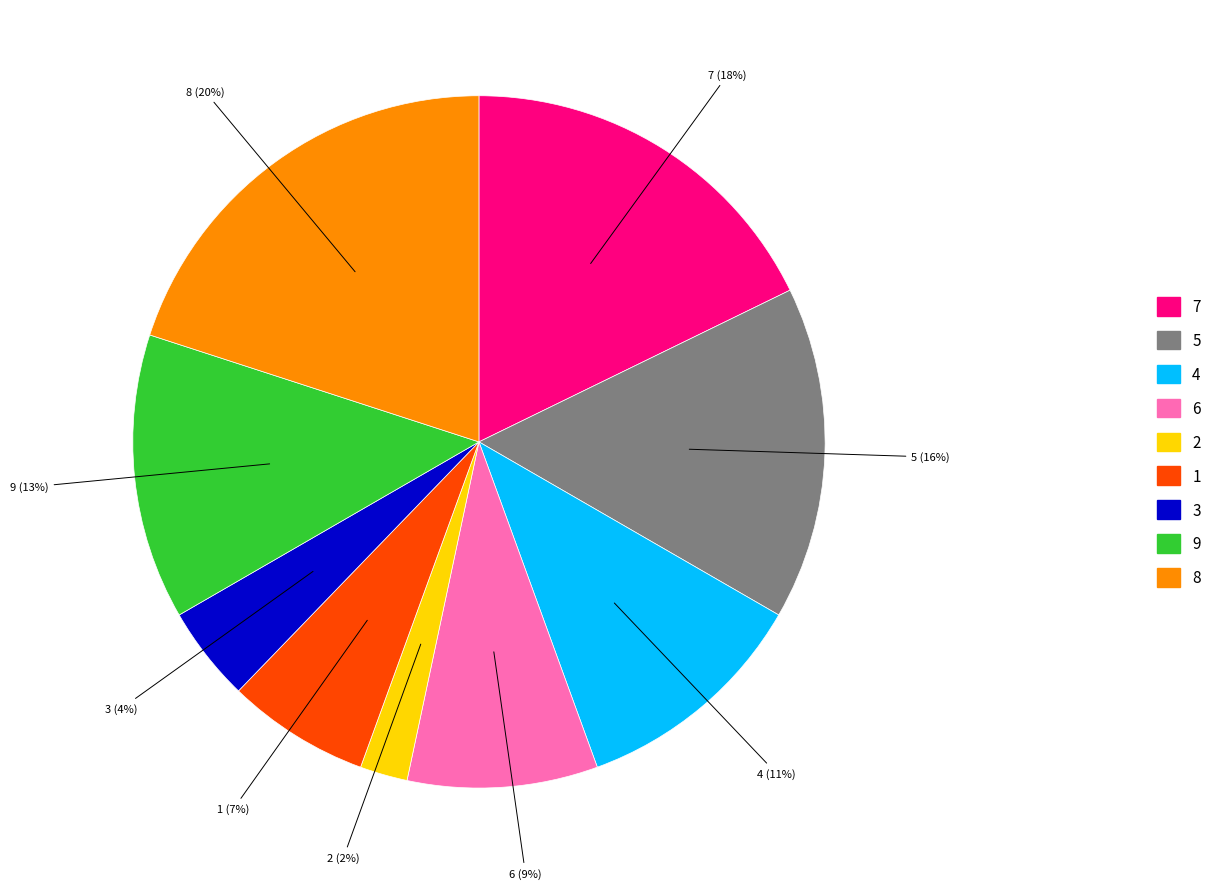

Is it true that 9 is 24% of the pie?

False